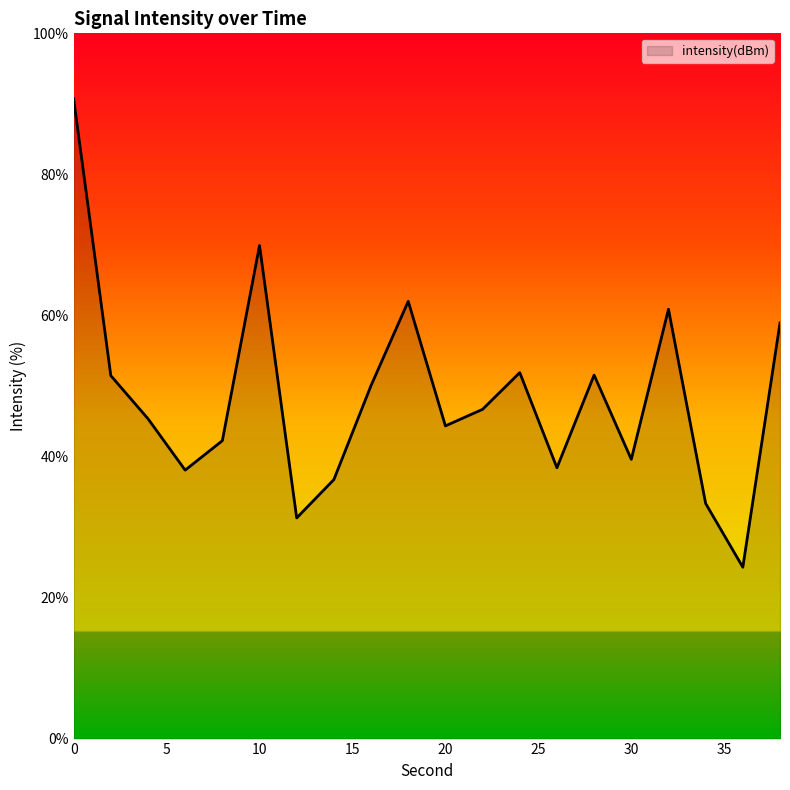

What is the minimum value shown in the chart?

24.3